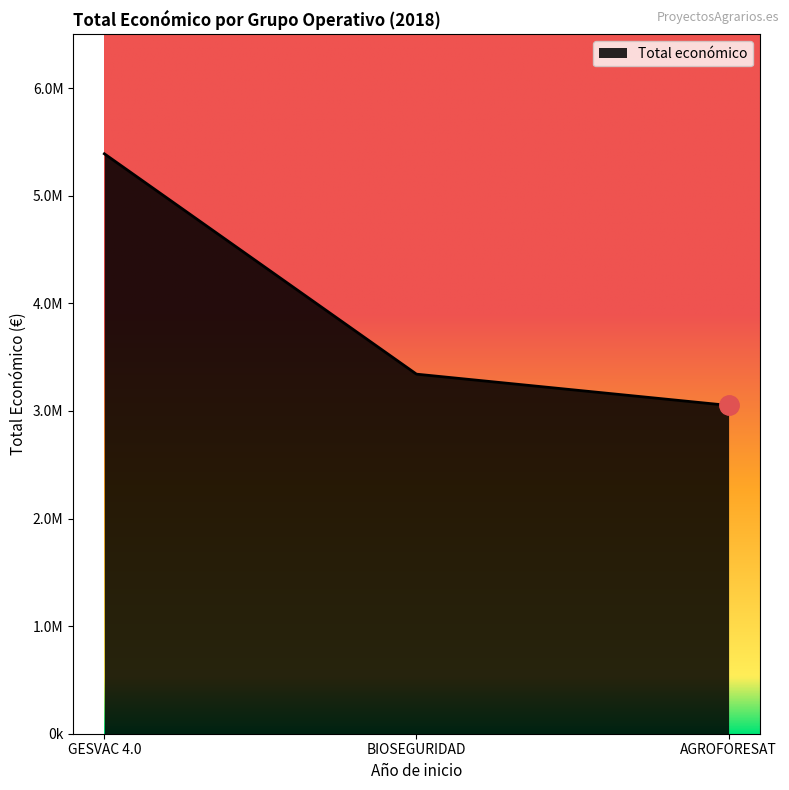

Where does the data first go above 3342252?

GESVAC 4.0